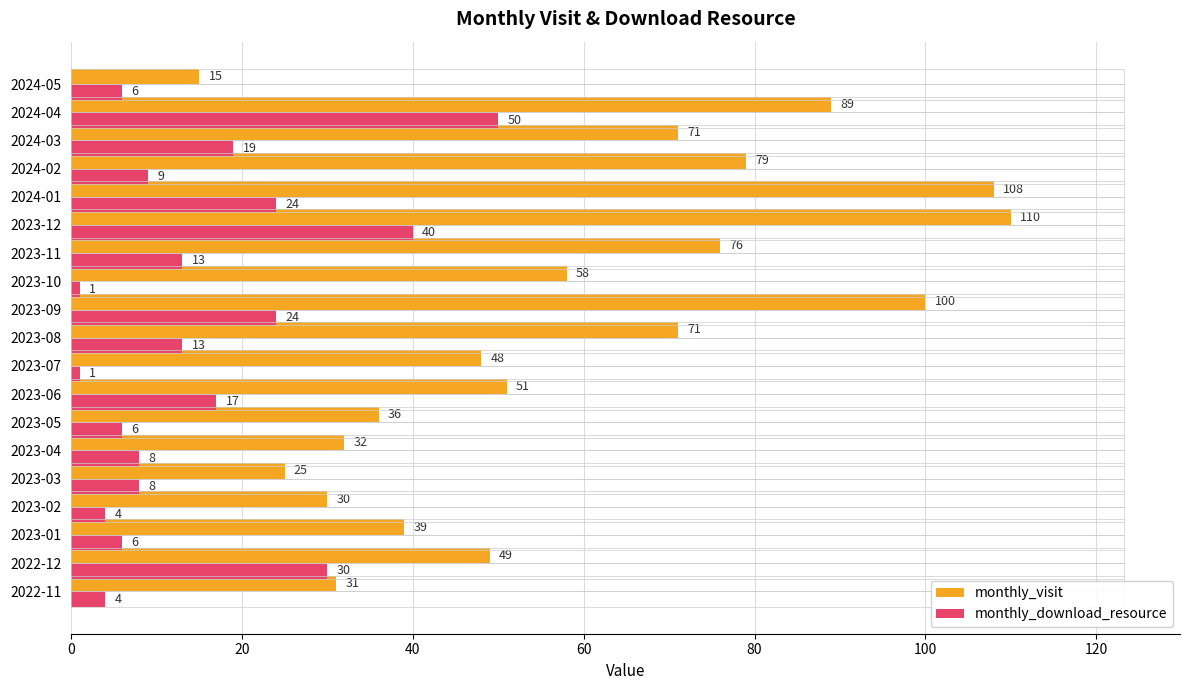

At which category is the sum across all series the highest?

2023-12